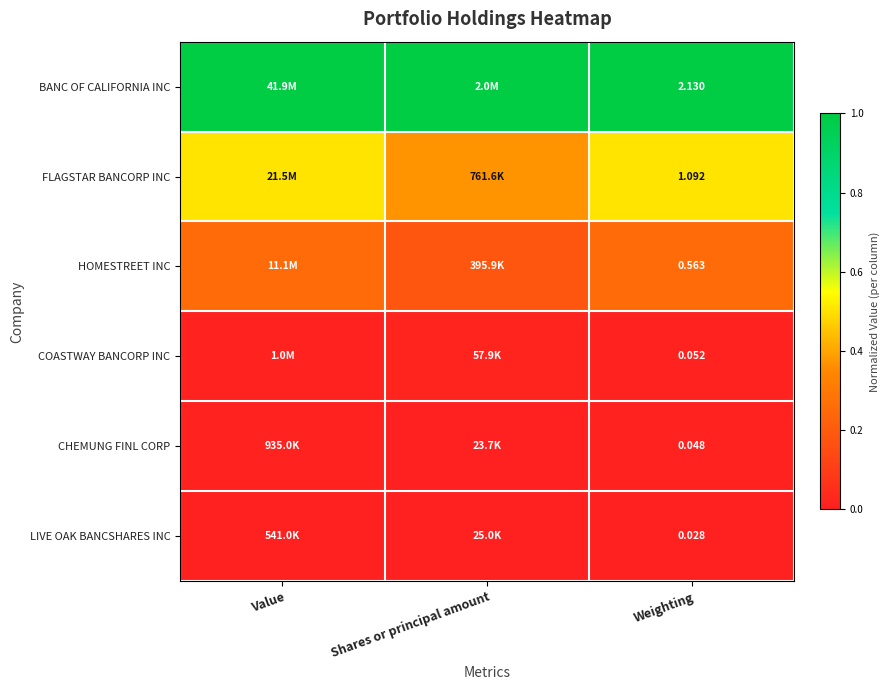

At Weighting, list the series in order from smallest to largest.

LIVE OAK BANCSHARES INC, CHEMUNG FINL CORP, COASTWAY BANCORP INC, HOMESTREET INC, FLAGSTAR BANCORP INC, BANC OF CALIFORNIA INC